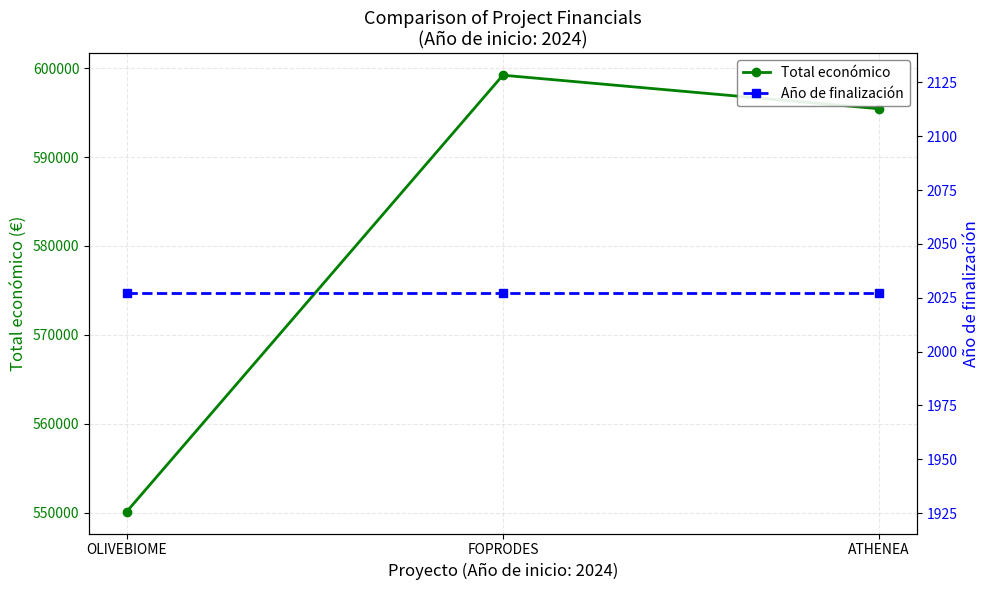

Is the value of Total económico at ATHENEA greater than the value of Año de finalización at ATHENEA?

Yes